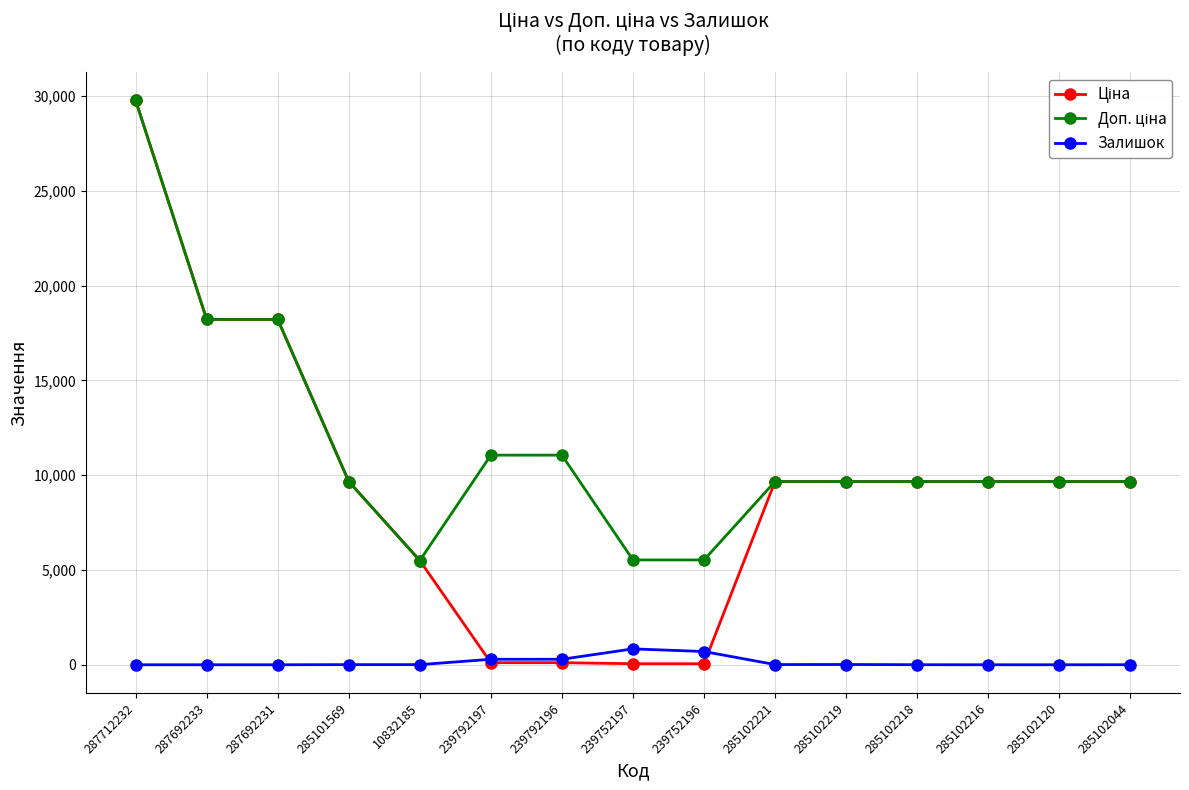

What is the total value across all series at 287692231?

36424.0